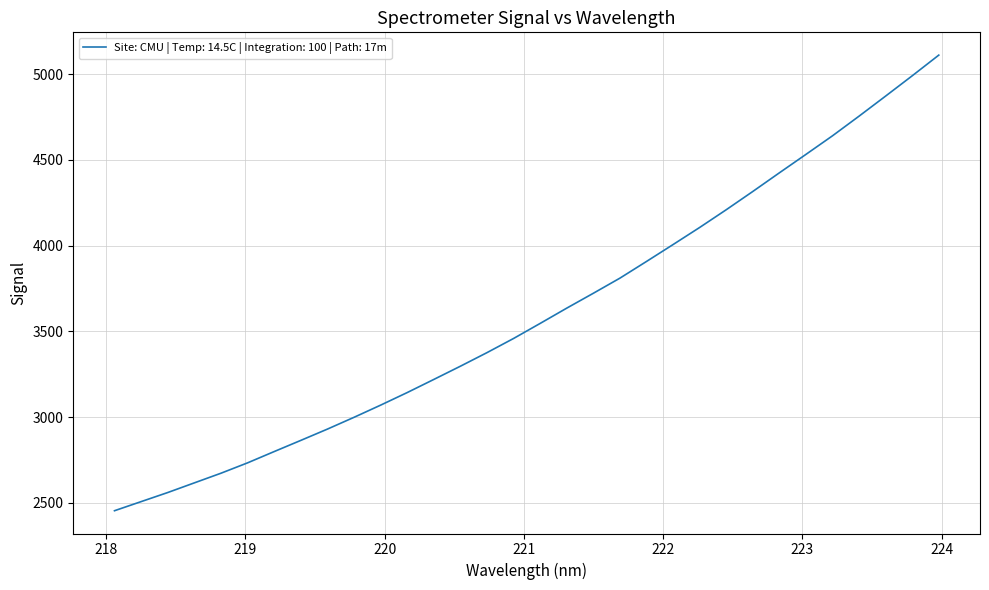

What is the difference between the maximum and minimum values?

2658.0